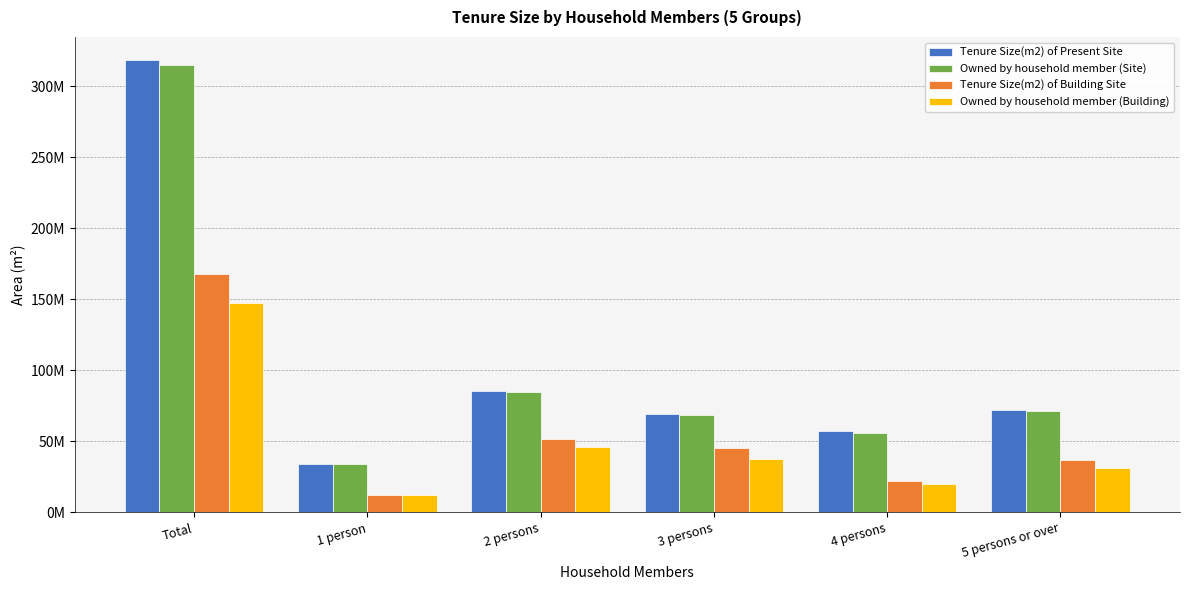

Between 5 persons or over and 3 persons, which is larger?

5 persons or over